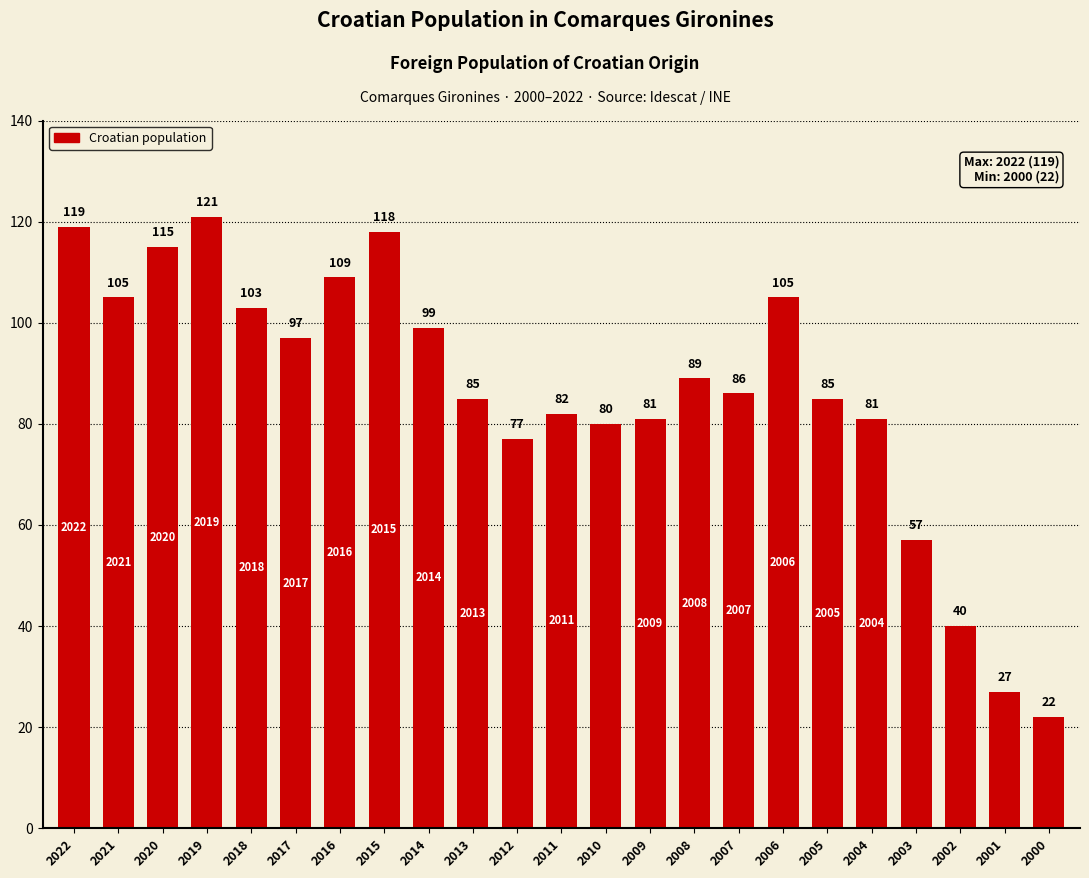

What is the smallest value displayed?

22